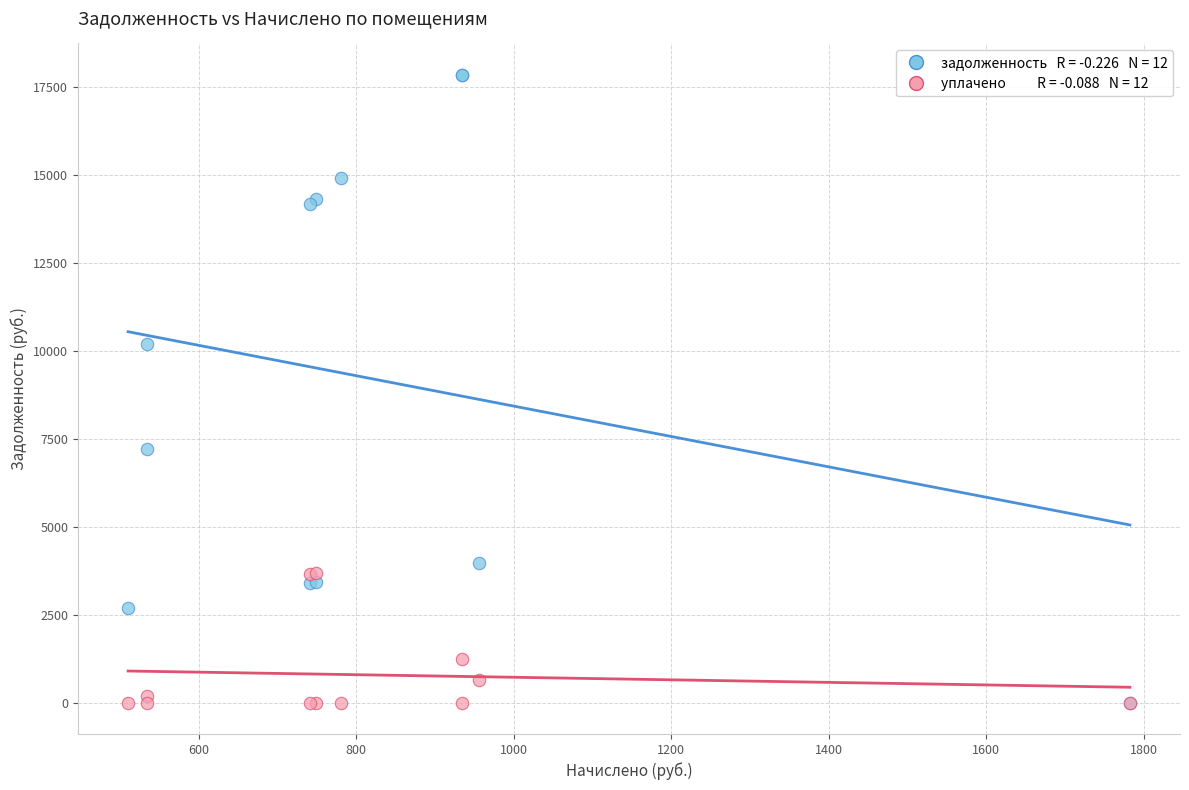

Across all series, what Y value is closest to 8916?

10200.0